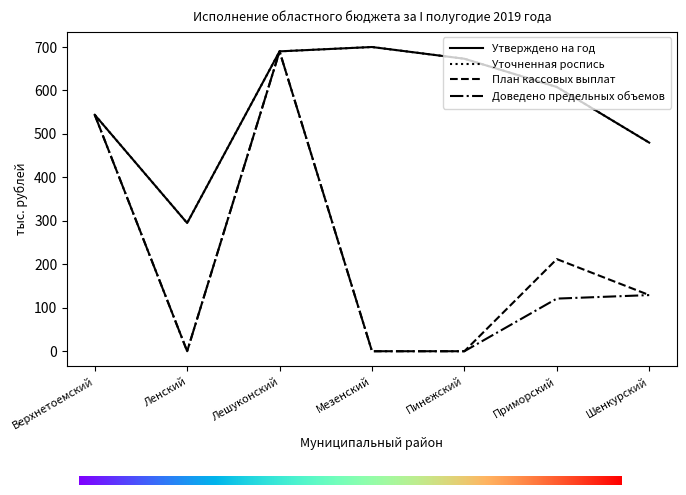

Between Ленский and Мезенский, which series saw the biggest shift?

Утверждено на год